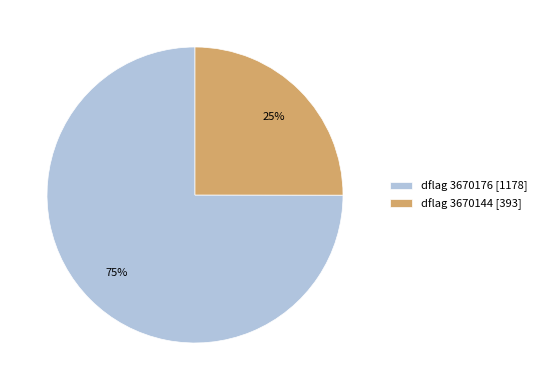

What is the ratio of the value at dflag 3670176 [1178] to the value at dflag 3670144 [393]?

3.0